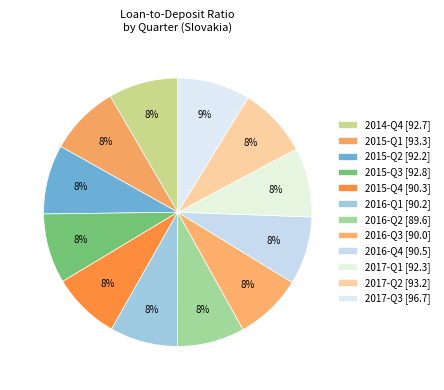

How many slices are in this pie chart?

12